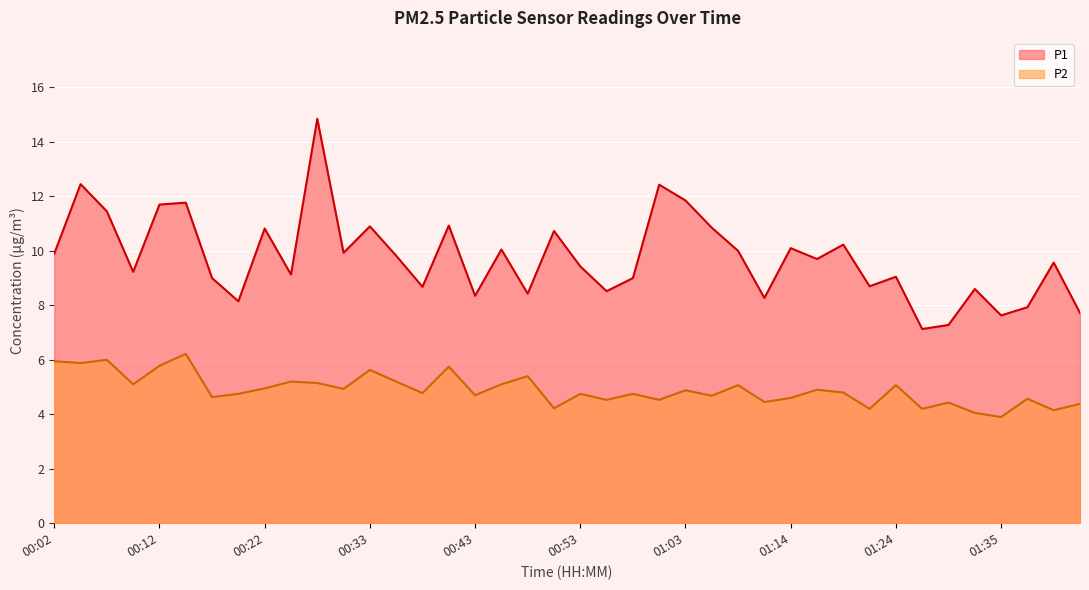

True or false: P2 has a value of 4.6 at 00:17.

True